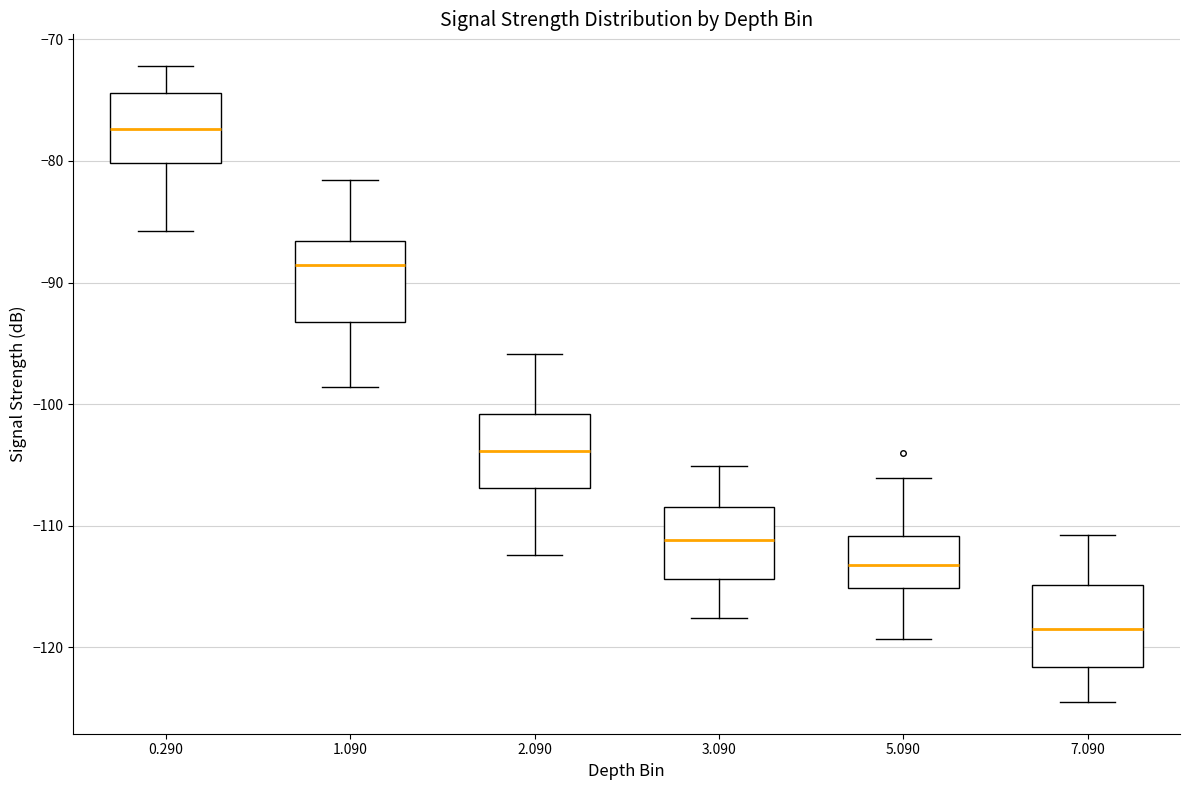

Reading left to right, read every box against the y-axis: the position of its median line, the range the box covers, and the ends of its whiskers. The values are not printed on the chart, so give them approximately, as read against the axis.

0.290: median -77, box -80 to -74, whiskers -86 to -72
1.090: median -89, box -93 to -87, whiskers -99 to -82
2.090: median -104, box -107 to -101, whiskers -112 to -96
3.090: median -111, box -114 to -108, whiskers -118 to -105
5.090: median -113, box -115 to -111, whiskers -119 to -106
7.090: median -118, box -122 to -115, whiskers -124 to -111